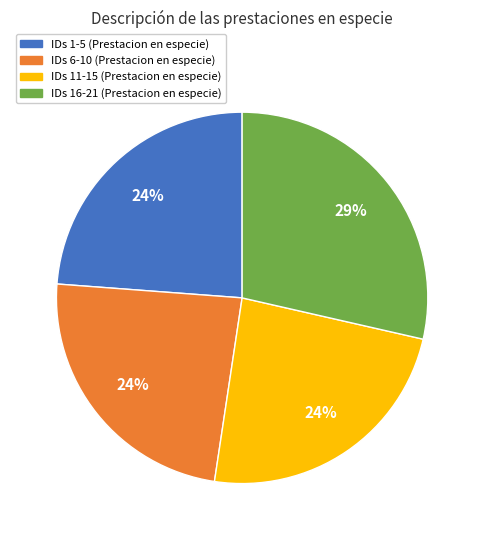

Combined, do IDs 11-15 (Prestacion en especie) and IDs 6-10 (Prestacion en especie) account for over 50%?

No